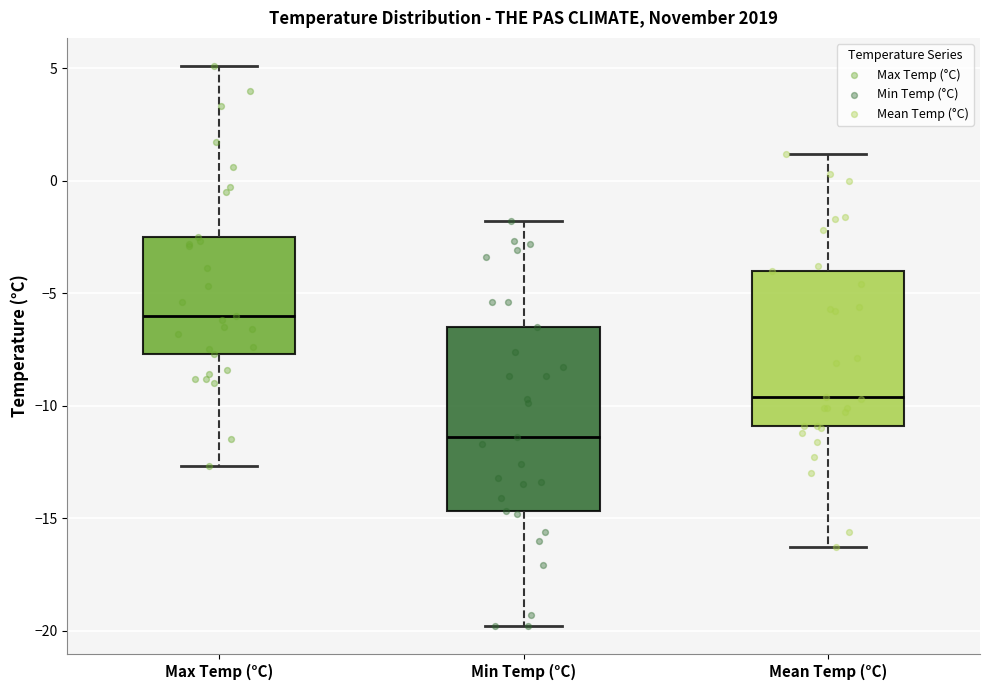

Where does the lower whisker of the box for Min Temp (°C) end on the y-axis? The values are not printed on the chart, so give them approximately, as read against the axis.

-20.0